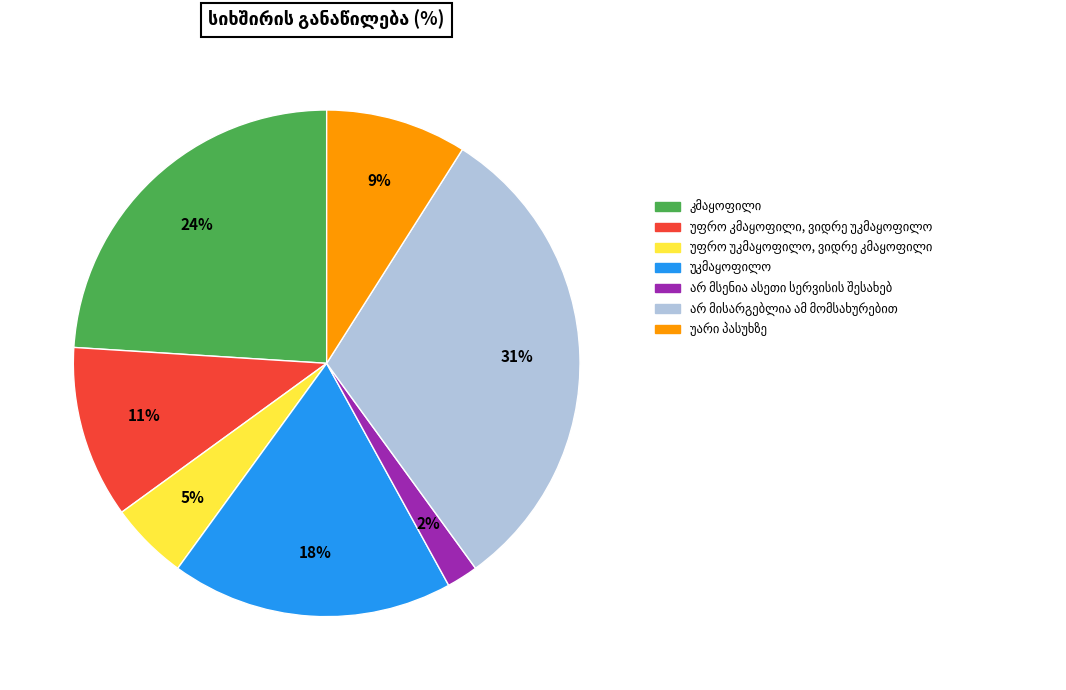

To the nearest percent, what is the difference between the largest and smallest slice percentages?

29%